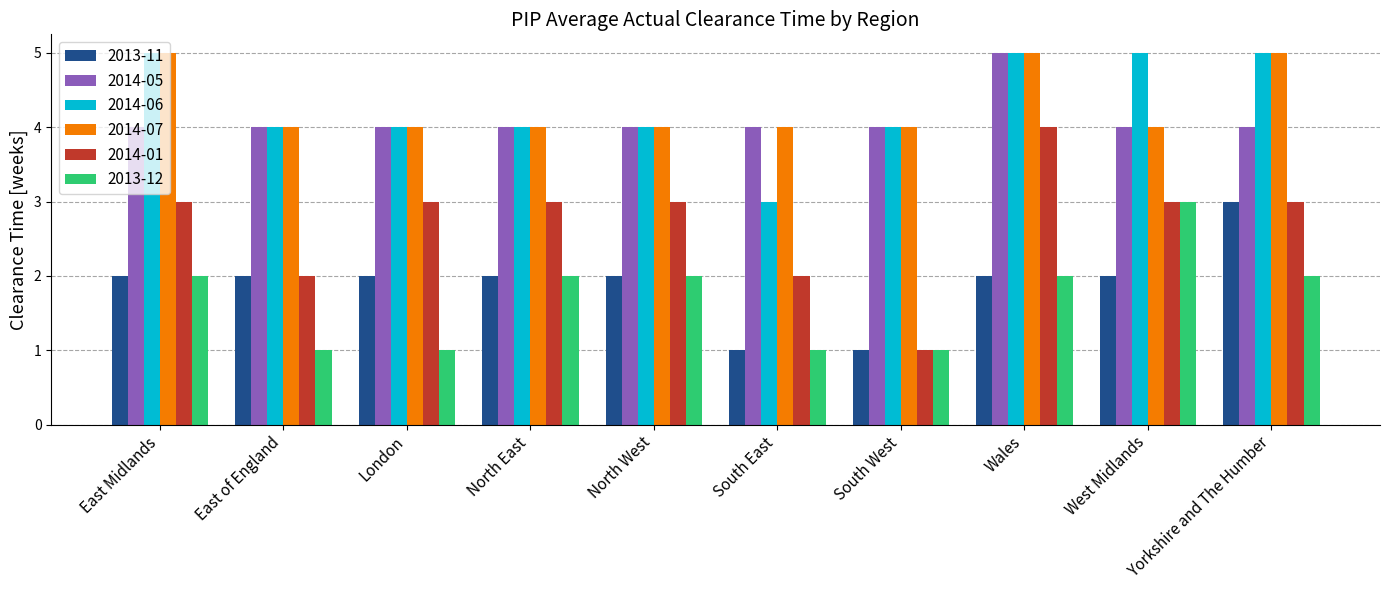

How many groups of bars are there?

10